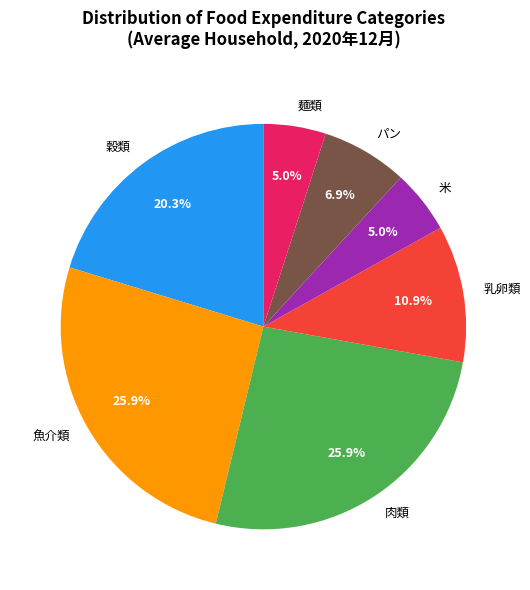

Between 穀類 and 乳卵類, which is larger?

穀類